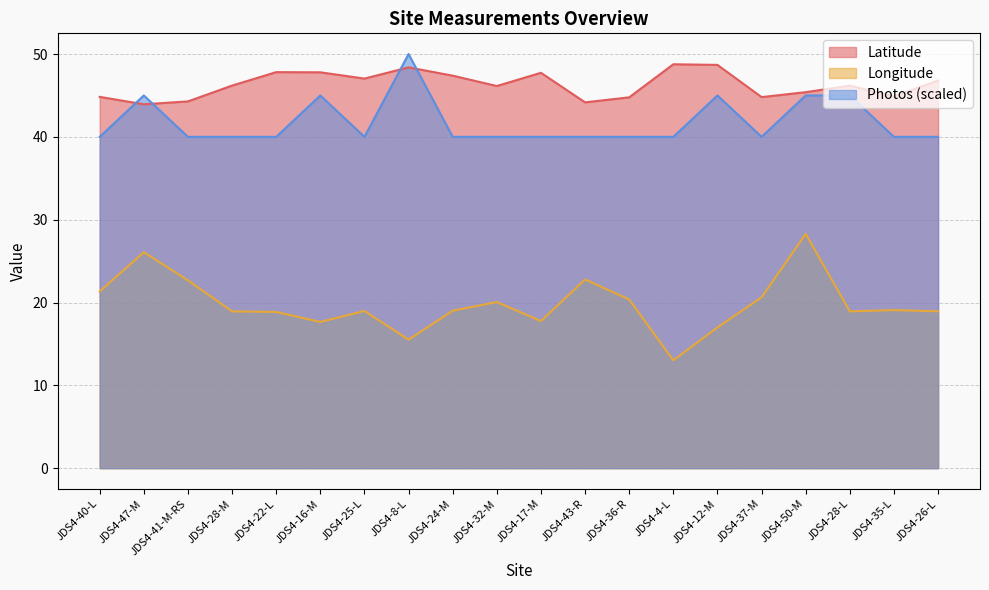

What are all the series names shown in the legend?

Latitude, Longitude, Photos (scaled)